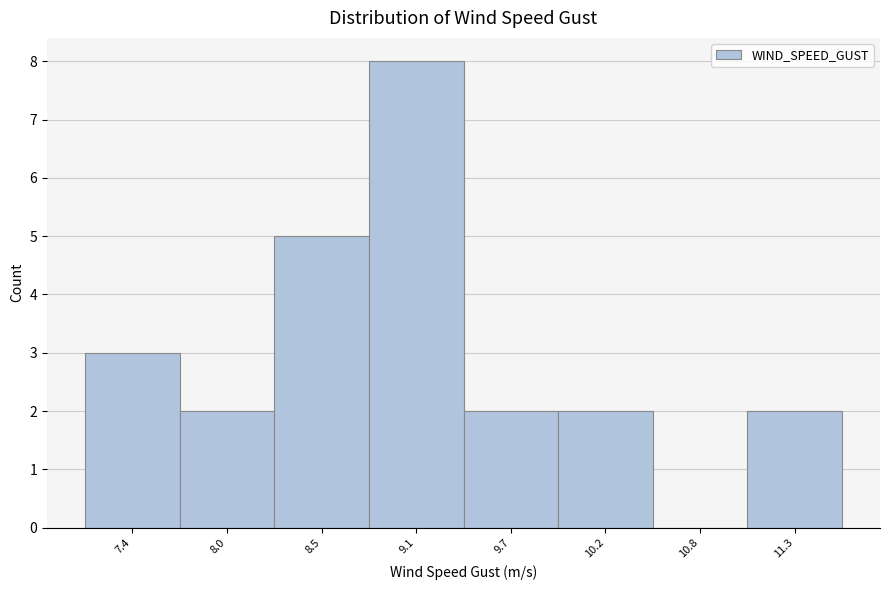

Reading right to left, what are all the values shown in this chart?

11.3=2	10.8=0	10.2=2	9.7=2	9.1=8	8.5=5	8.0=2	7.4=3